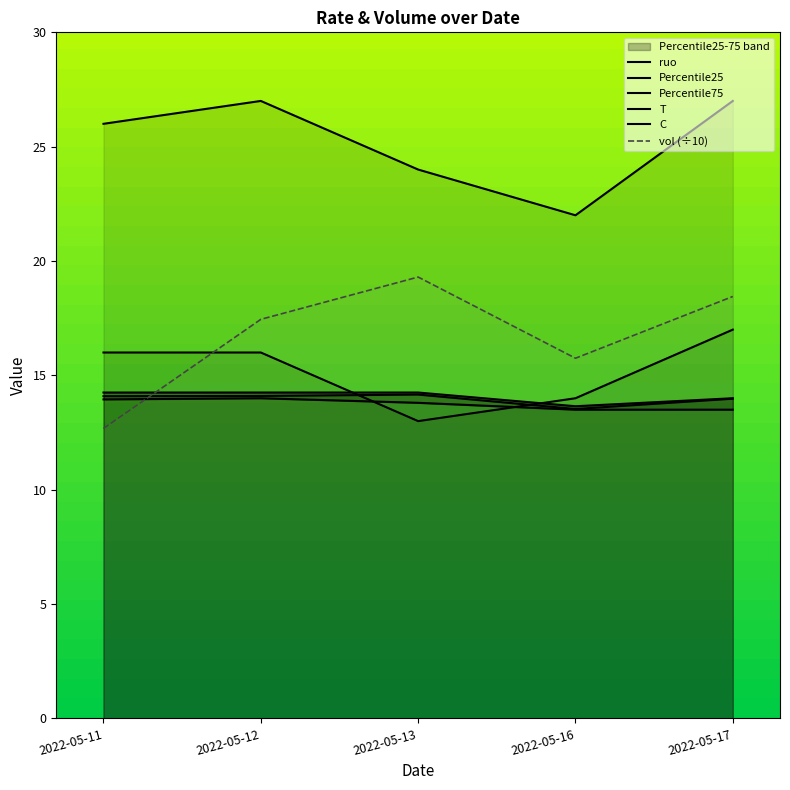

List the series in order of their peak value, highest first.

T, vol, C, Percentile75, ruo, Percentile25